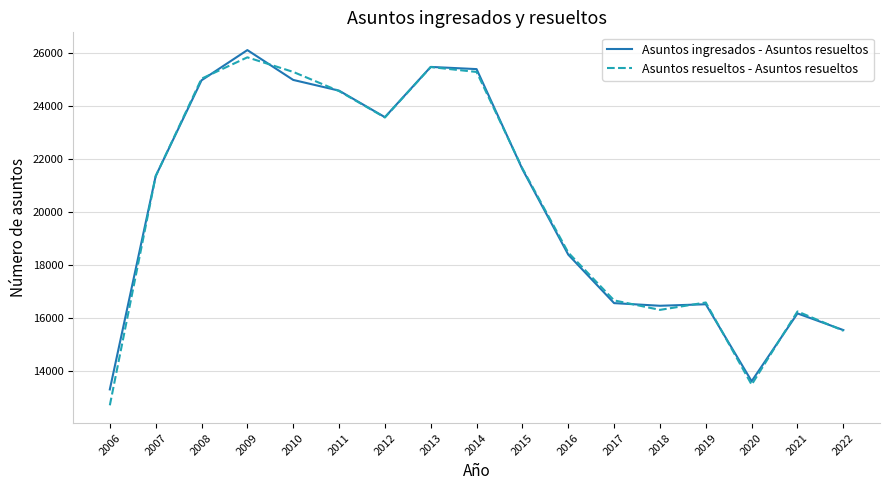

At 2006, list the series in order from smallest to largest.

Asuntos resueltos - Asuntos resueltos, Asuntos ingresados - Asuntos resueltos